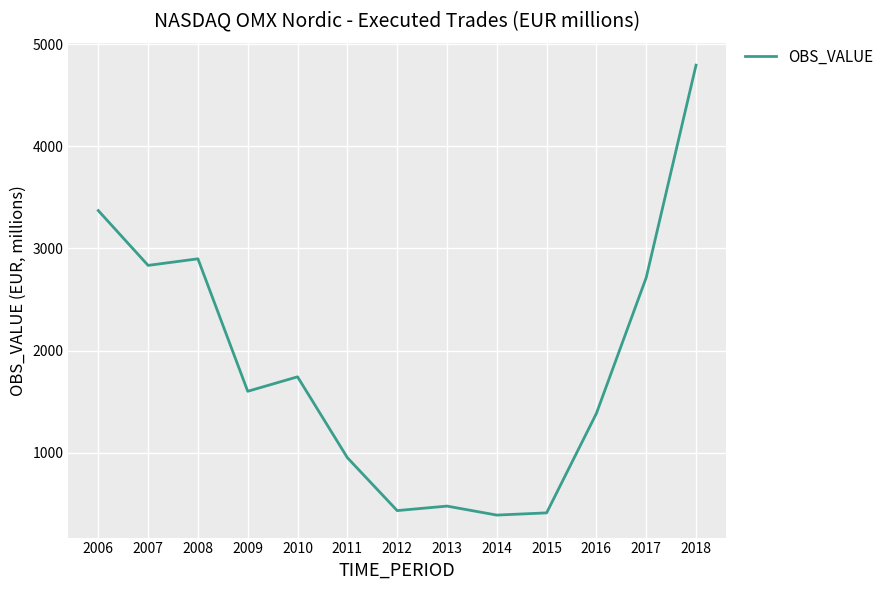

Reading left to right, extract all data points from this chart.

3371.0	2834.3	2898.8	1601.2	1743.0	950.8	432.6	476.6	388.6	410.3	1384.7	2715.0	4795.5